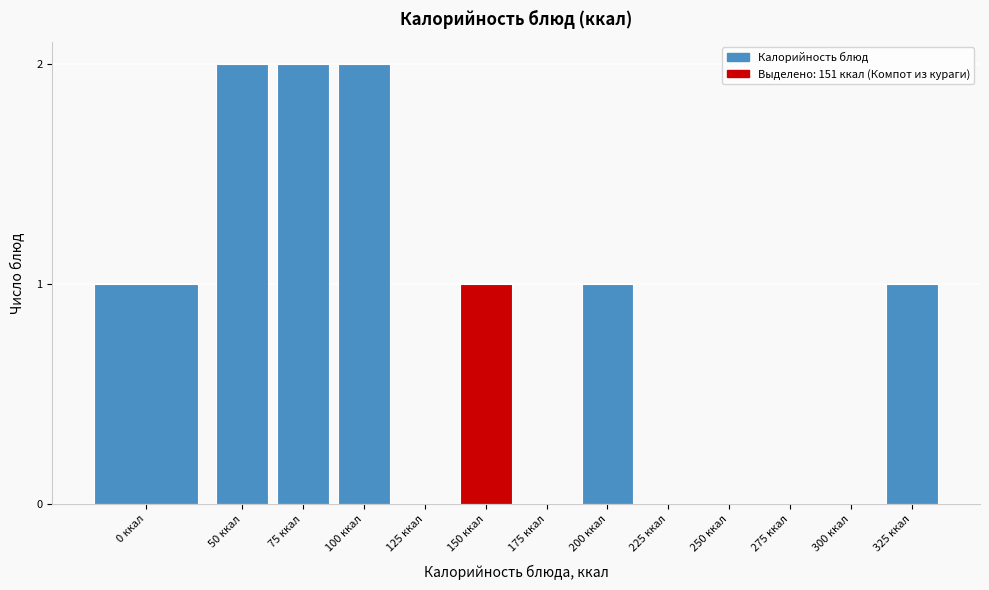

Reading right to left, extract all data points from this chart.

325 ккал=1	300 ккал=0	275 ккал=0	250 ккал=0	225 ккал=0	200 ккал=1	175 ккал=0	150 ккал=1	125 ккал=0	100 ккал=2	75 ккал=2	50 ккал=2	0 ккал=1